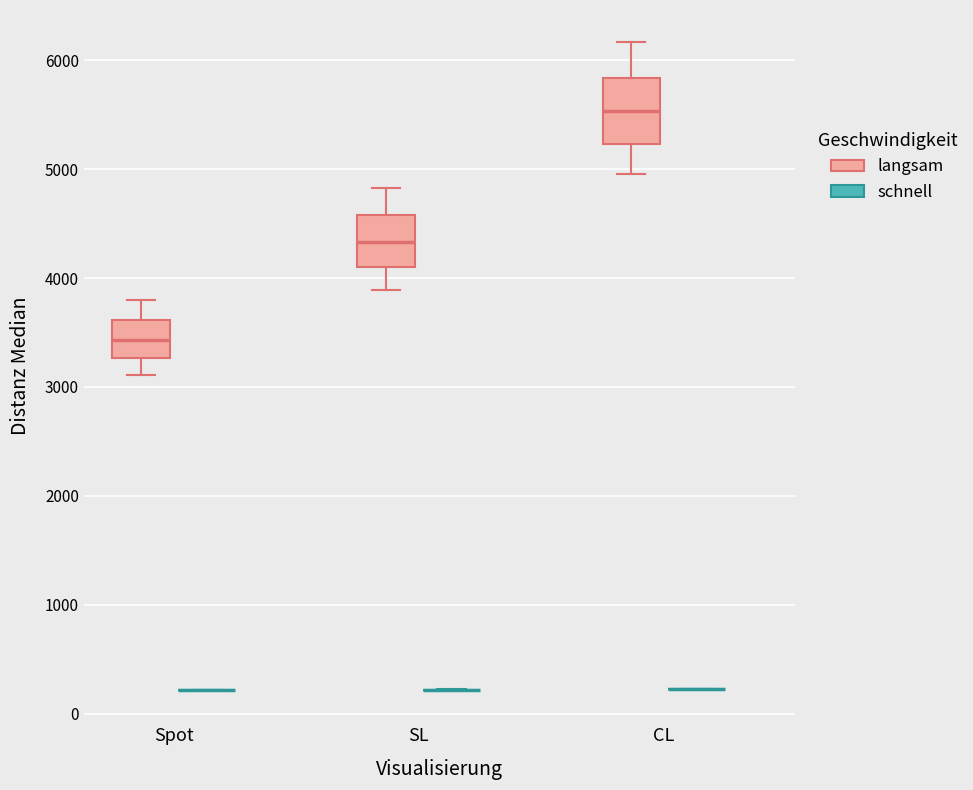

Reading left to right, transcribe this box plot: for each box, give where its median line is, the range the box spans, and where its two whiskers end, as read against the y-axis. The values are not printed on the chart, so give them approximately, as read against the axis.

Spot (langsam): median 3400, box 3300 to 3600, whiskers 3100 to 3800
Spot (schnell): box collapsed to a line at 200, whiskers 200 to 200
SL (langsam): median 4300, box 4100 to 4600, whiskers 3900 to 4800
SL (schnell): box collapsed to a line at 200, whiskers 200 to 200
CL (langsam): median 5500, box 5200 to 5800, whiskers 5000 to 6200
CL (schnell): box collapsed to a line at 200, whiskers 200 to 200